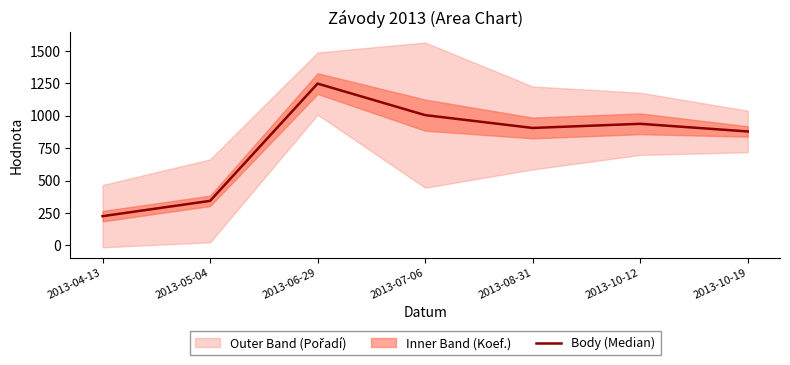

List the labels in order of value, smallest first.

2013-04-13, 2013-05-04, 2013-10-19, 2013-08-31, 2013-10-12, 2013-07-06, 2013-06-29